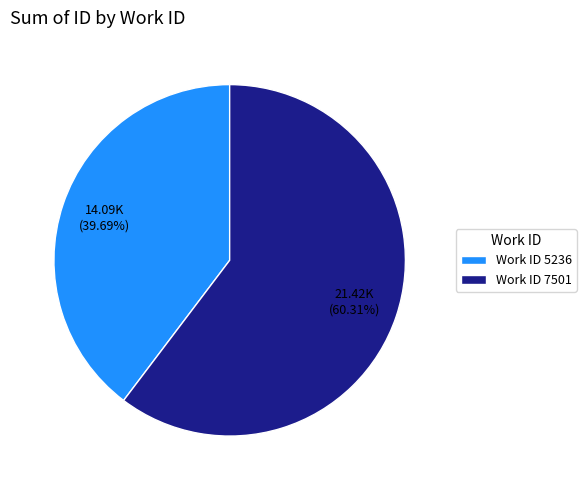

Is there a majority slice in this chart?

Yes